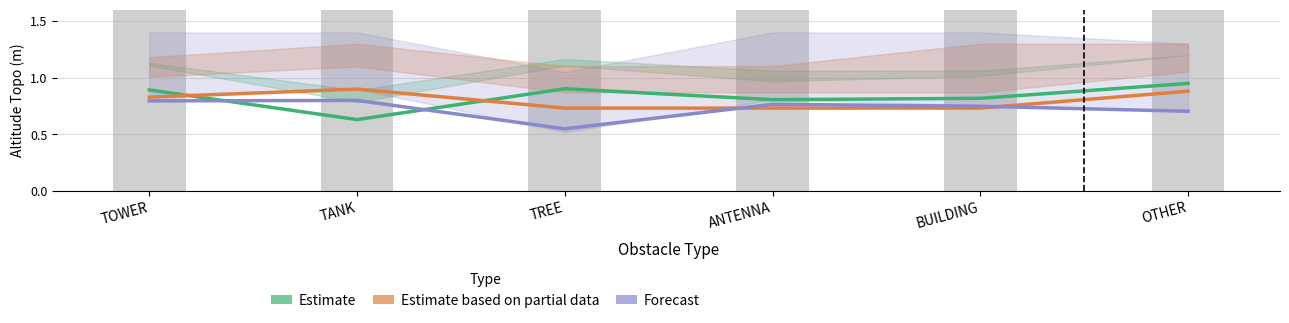

Are the bars horizontal?

No